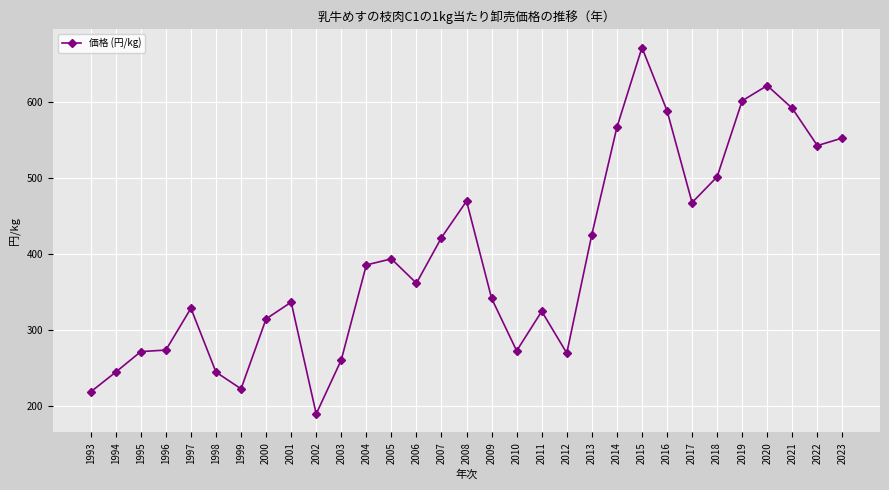

What is the average value?

395